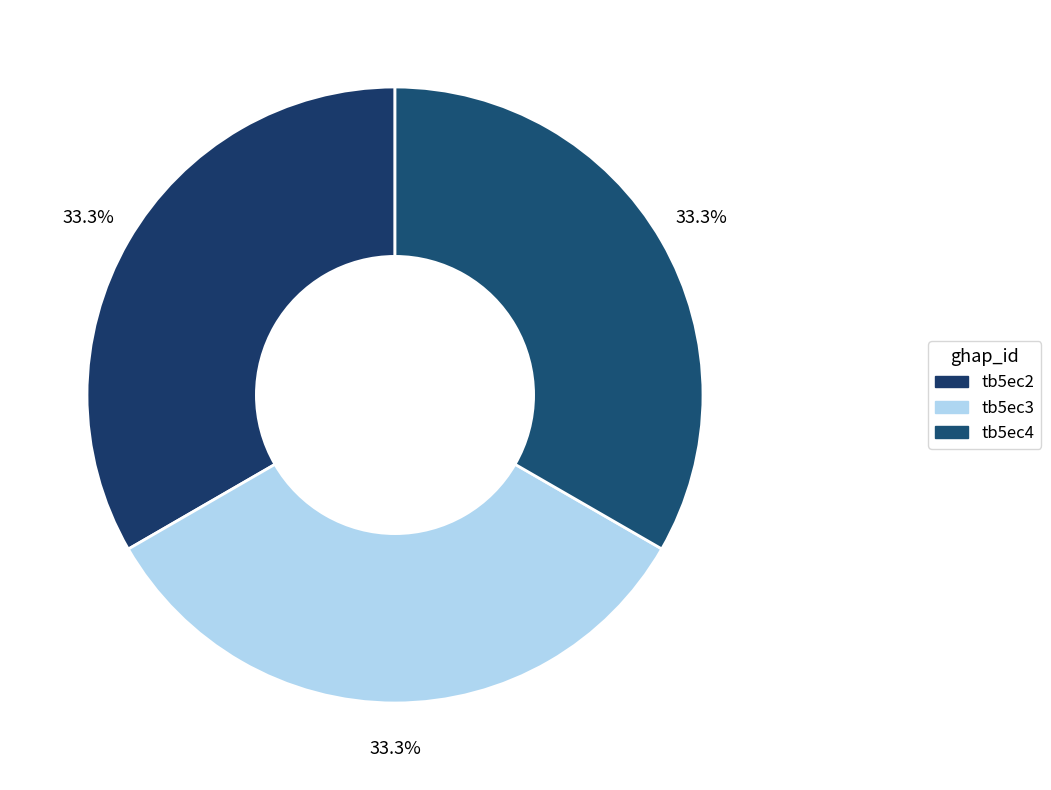

Which slice is the smallest?

tb5ec4